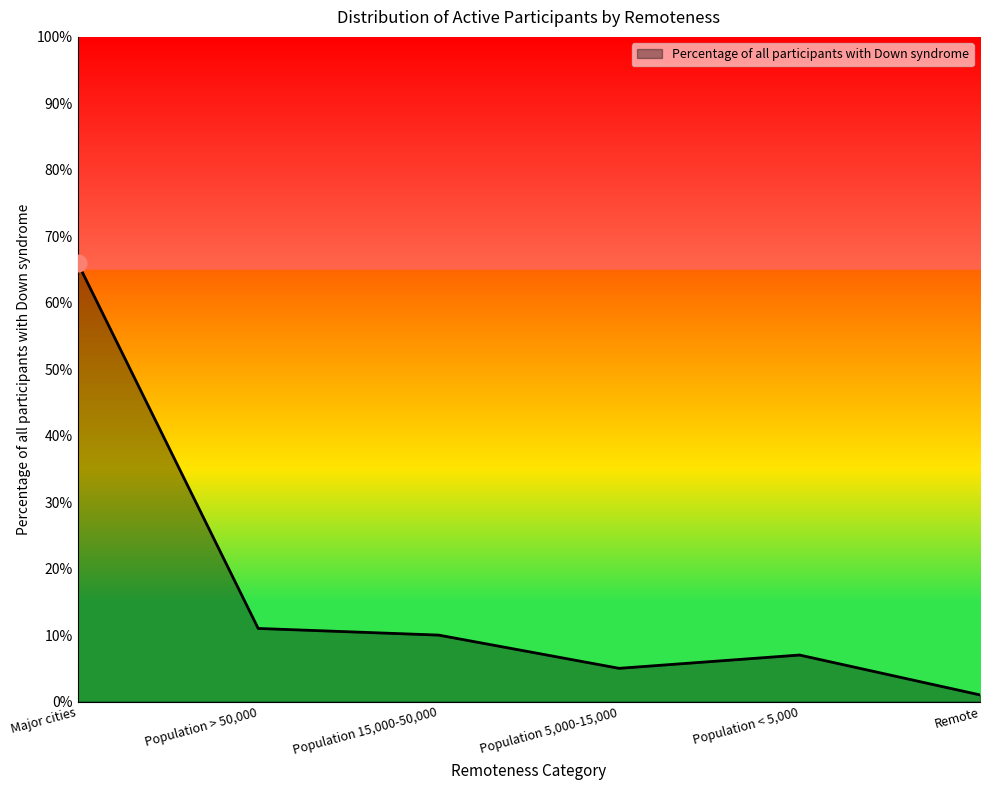

True or false: the data has more than 0 interior local peaks.

True